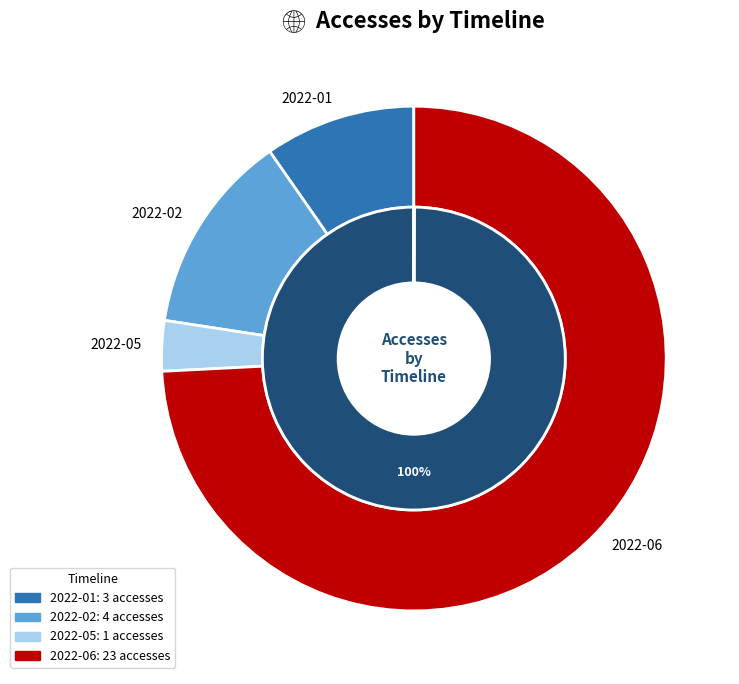

Which category has the biggest portion of the pie?

2022-06